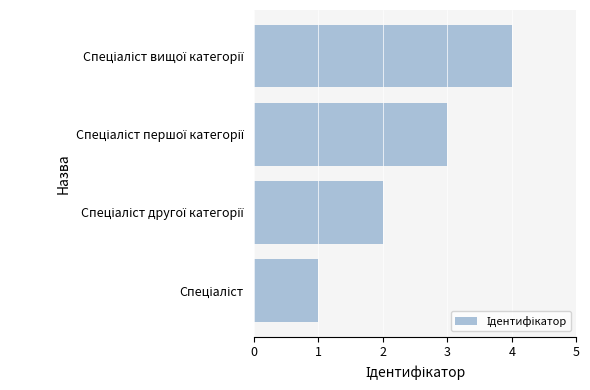

What is the greatest value displayed?

4